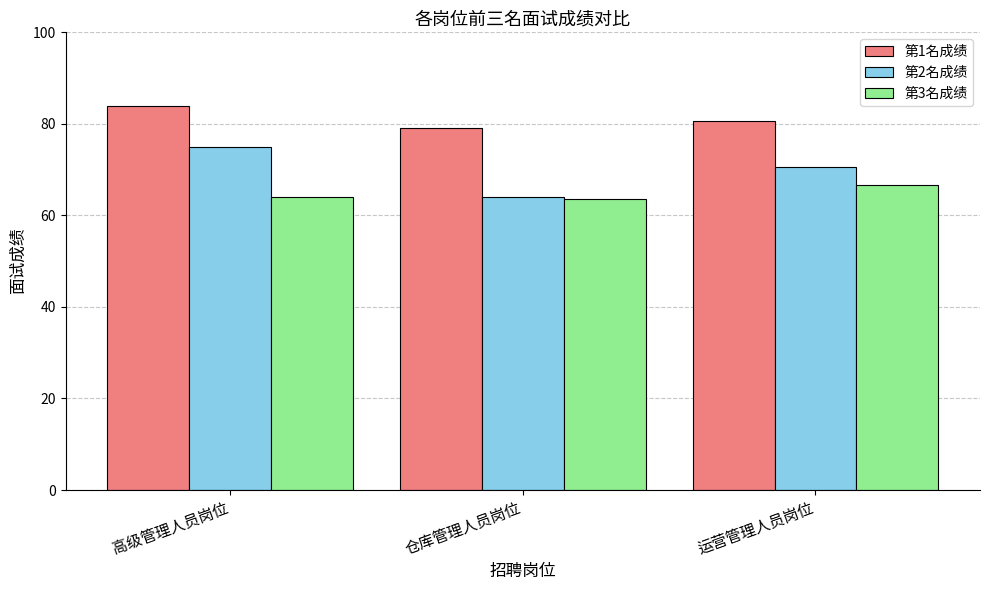

How many bars are there in total?

9